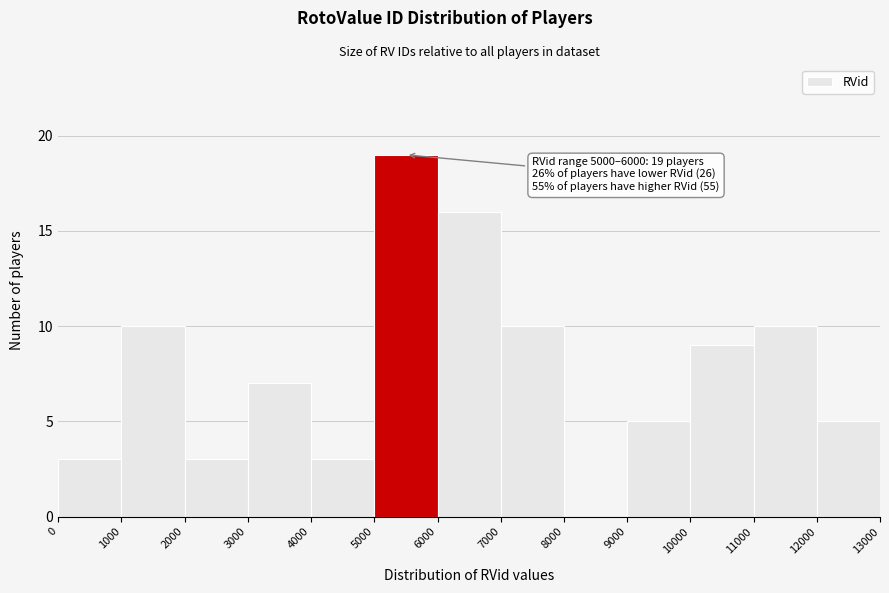

Which range on the x-axis has the tallest bar?

5000 to 6000